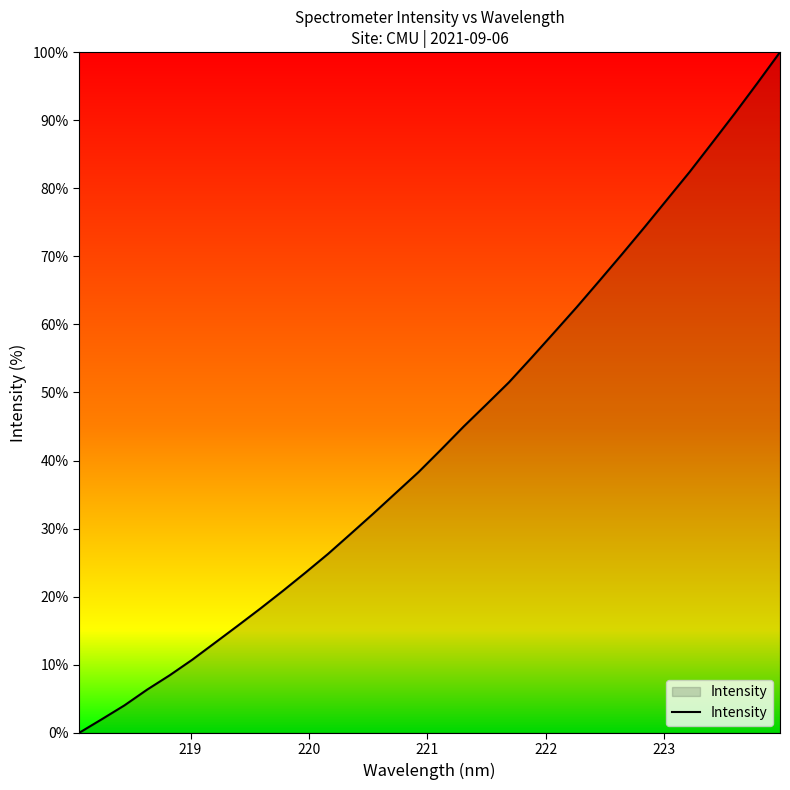

What is the difference between the maximum and minimum values?

100.0